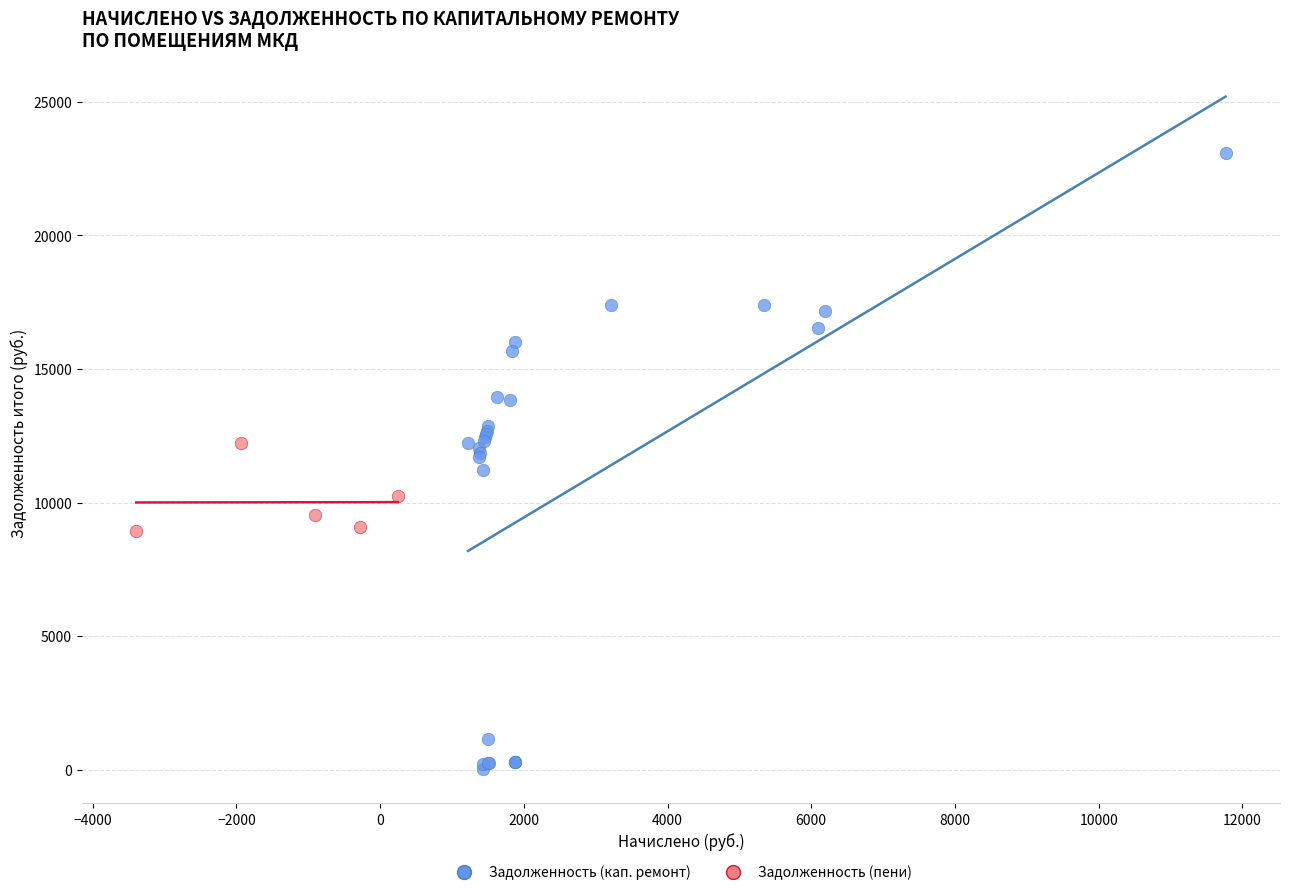

Which series reaches the minimum Y coordinate?

Задолженность (кап. ремонт)